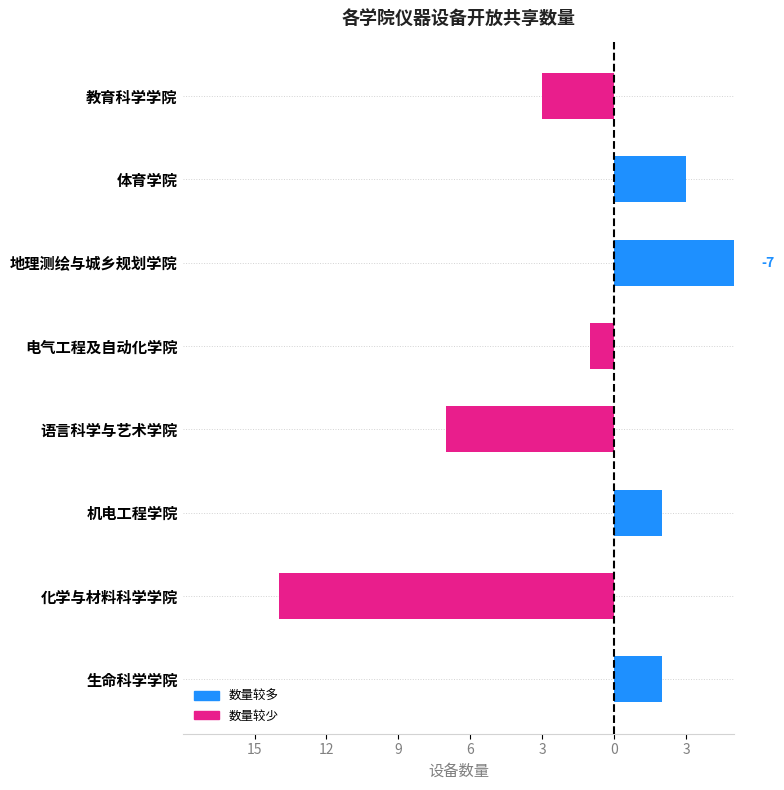

The value at 体育学院 is 1. True or false?

False